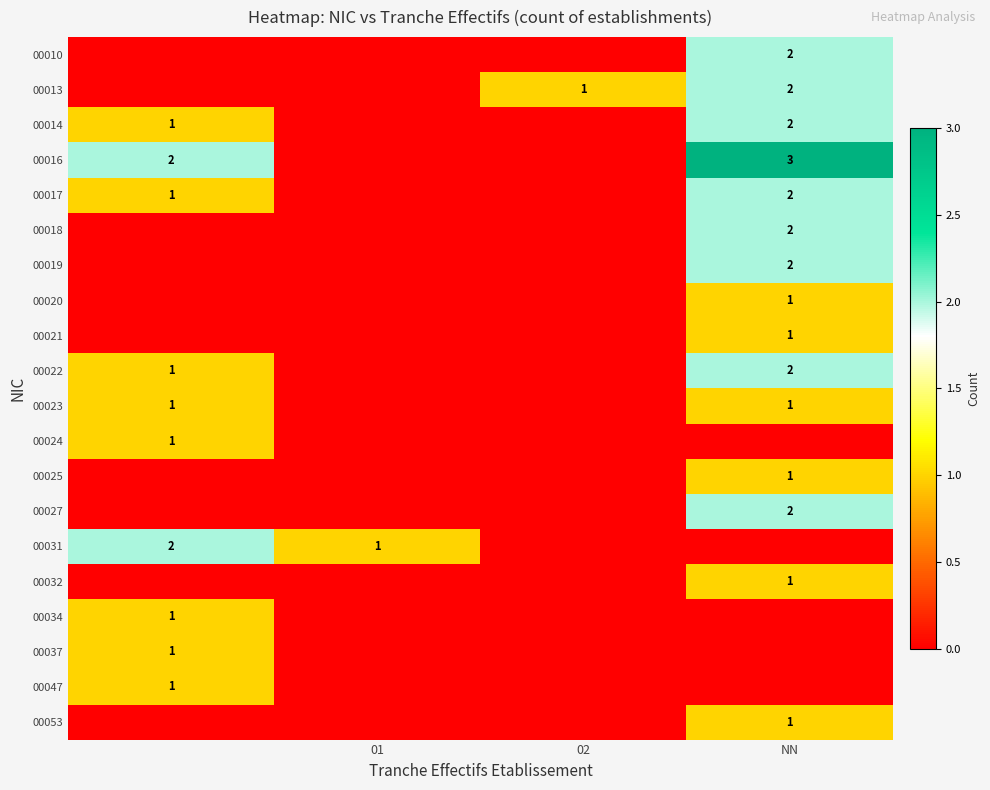

What is the highest value of the 00031 series?

2